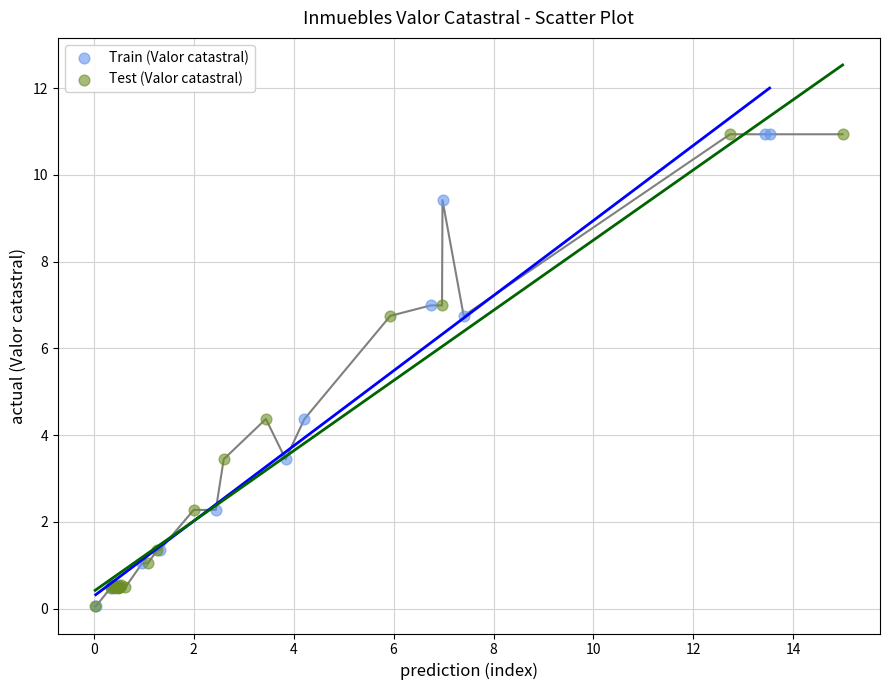

What are all the series names shown in the legend?

Train (Valor catastral), Test (Valor catastral)